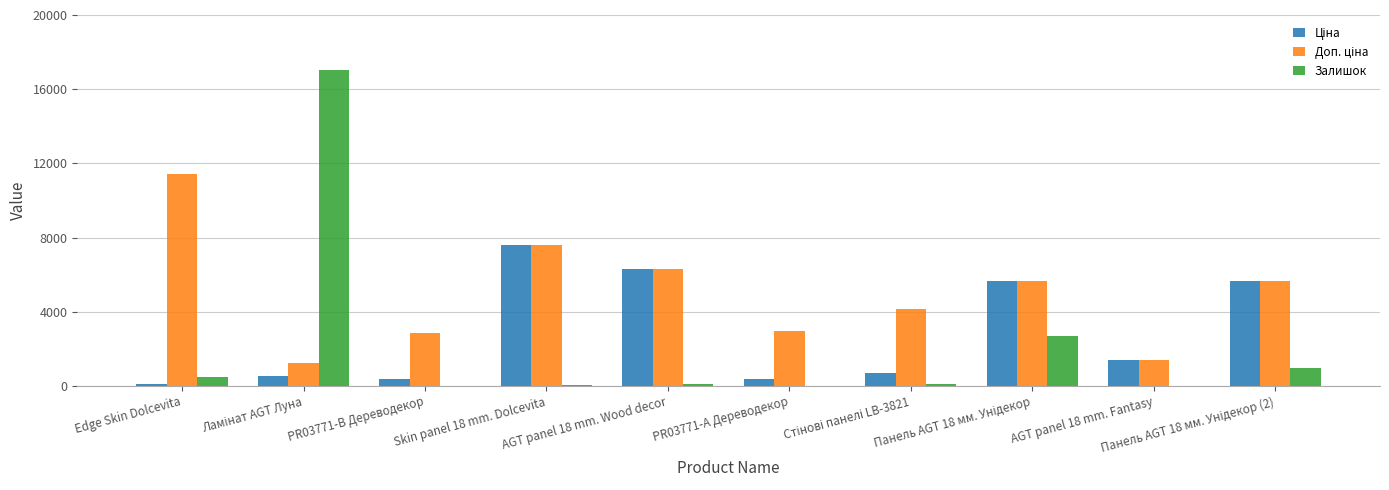

What is the greatest value displayed?

17010.0